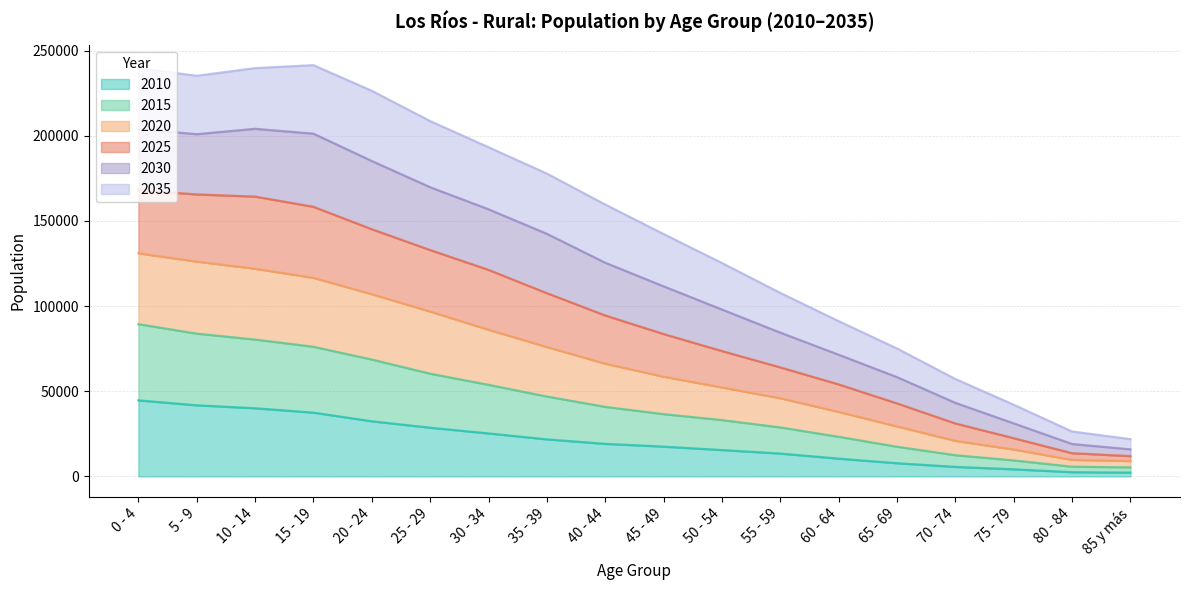

Is the value of 2015 at 15 - 19 greater than the value of 2010 at 15 - 19?

Yes